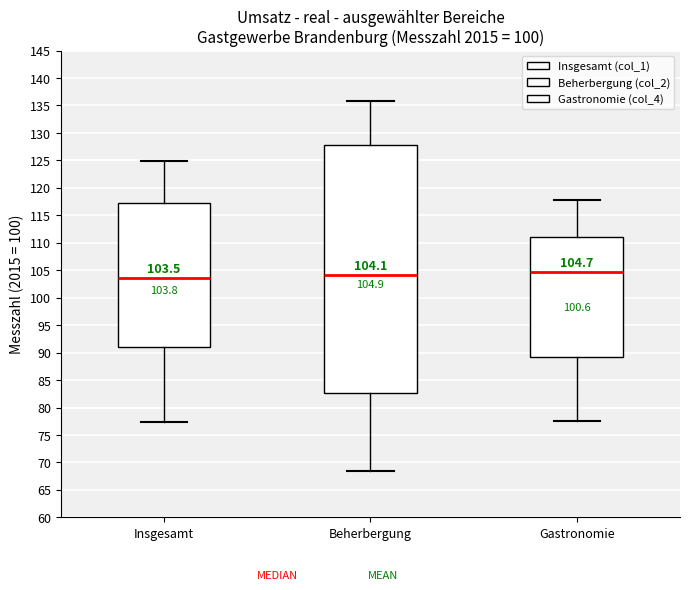

Comparing the boxes themselves (not the whiskers), which one is the tallest?

Beherbergung